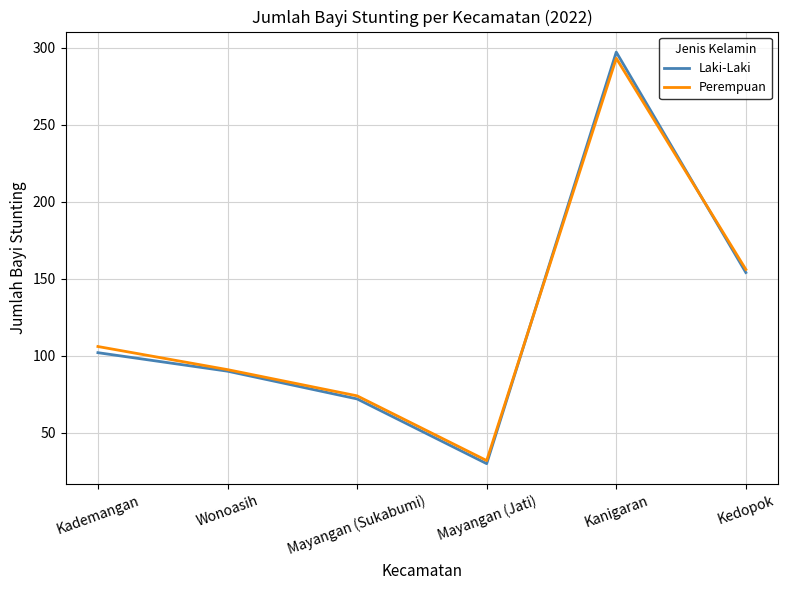

Which series has the widest spread of values?

Laki-Laki